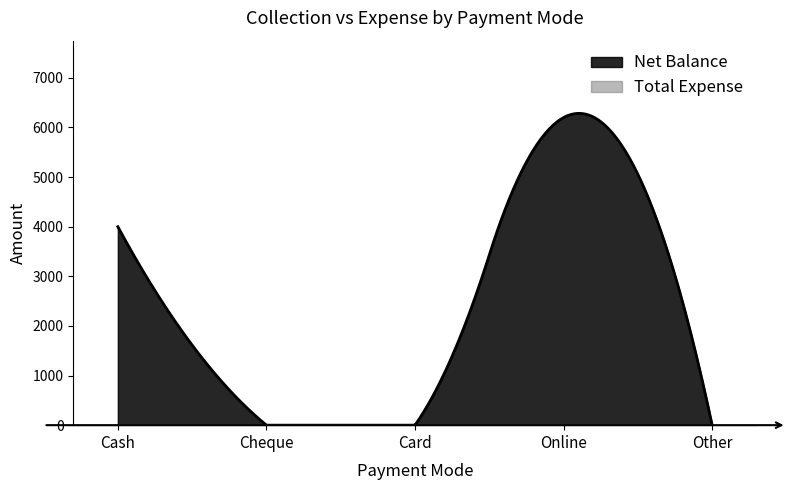

Which has a higher value, Cash or Other?

Cash